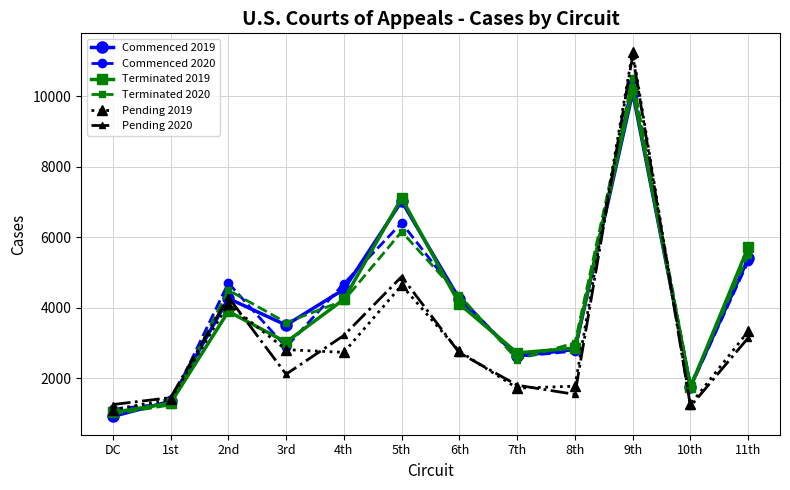

Which series has the widest spread of values?

Pending 2019